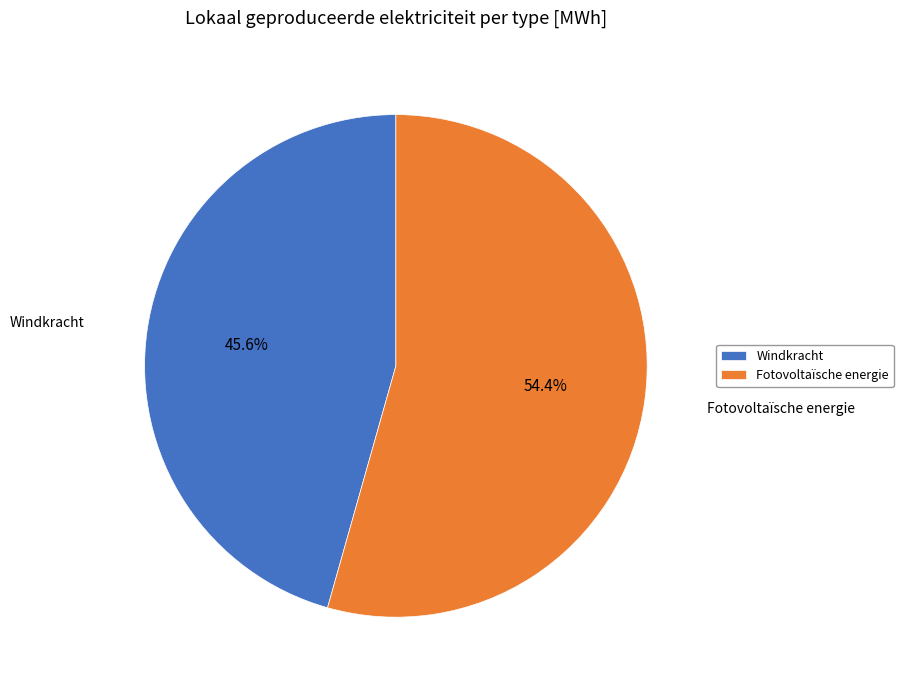

To the nearest percent, what is the combined percentage of Fotovoltaïsche energie and Windkracht?

100%